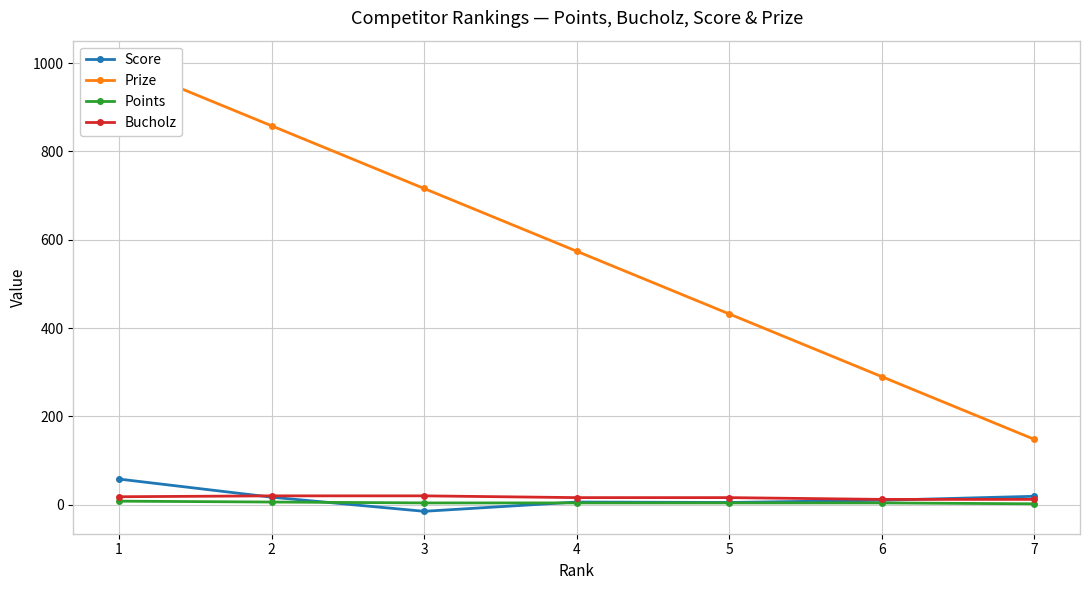

What is the difference between the maximum and minimum values in the Prize series?

852